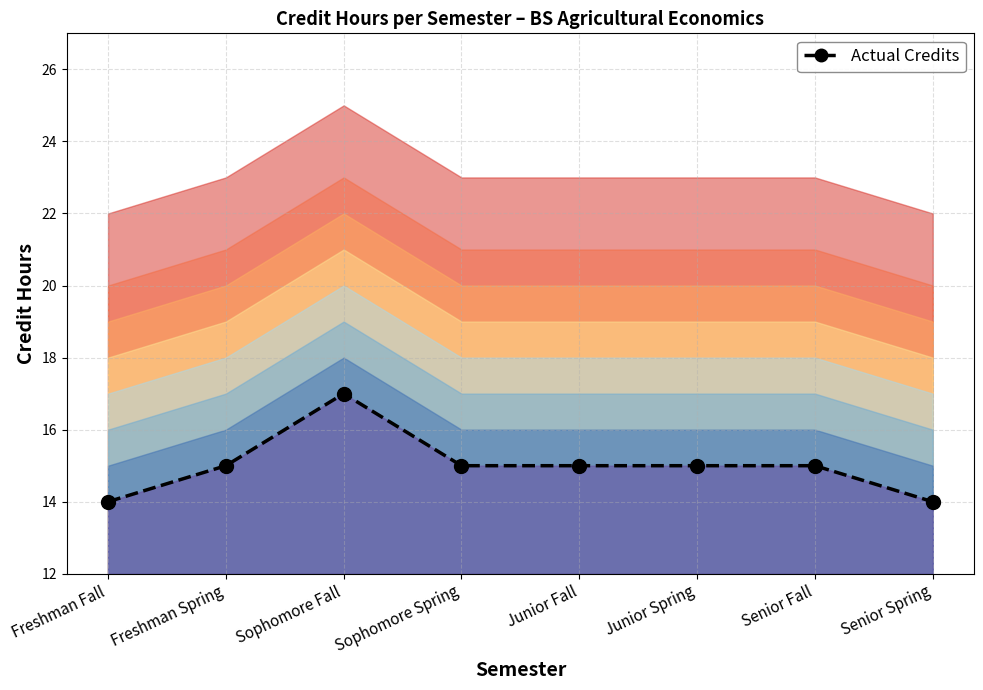

What position from the right is Junior Spring?

3